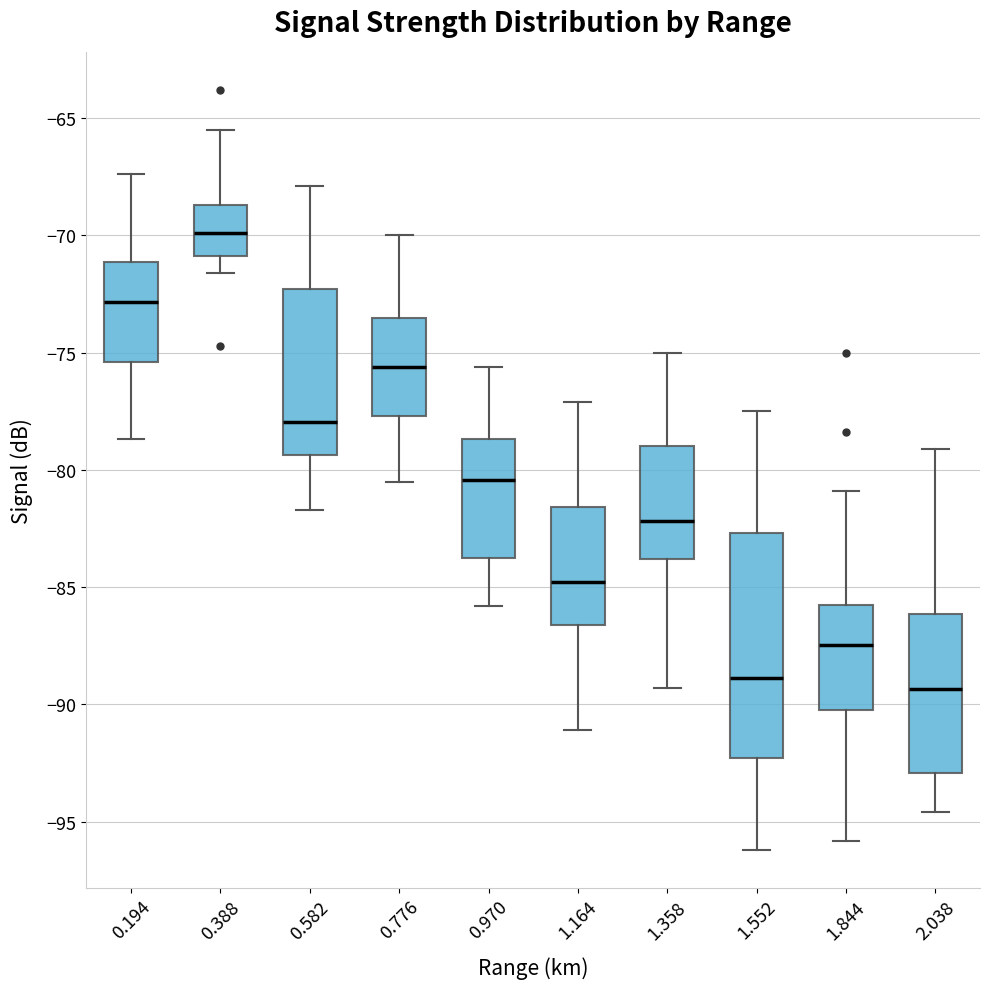

Which box's median line is the lowest?

2.038